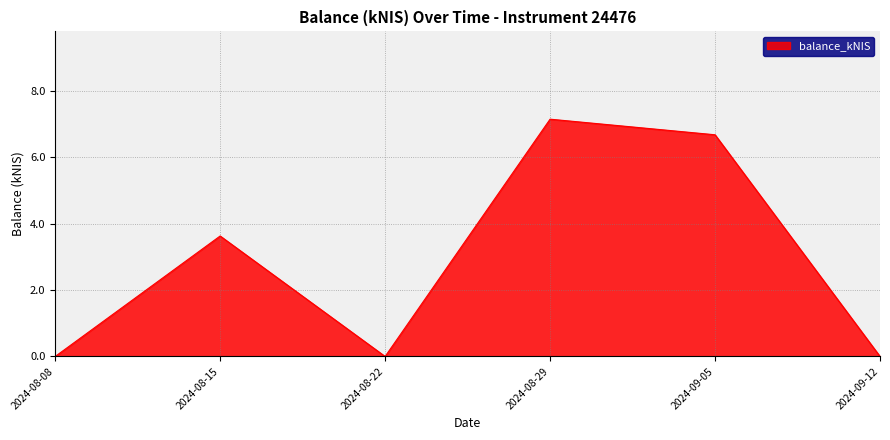

What position from the right is 2024-09-12?

1